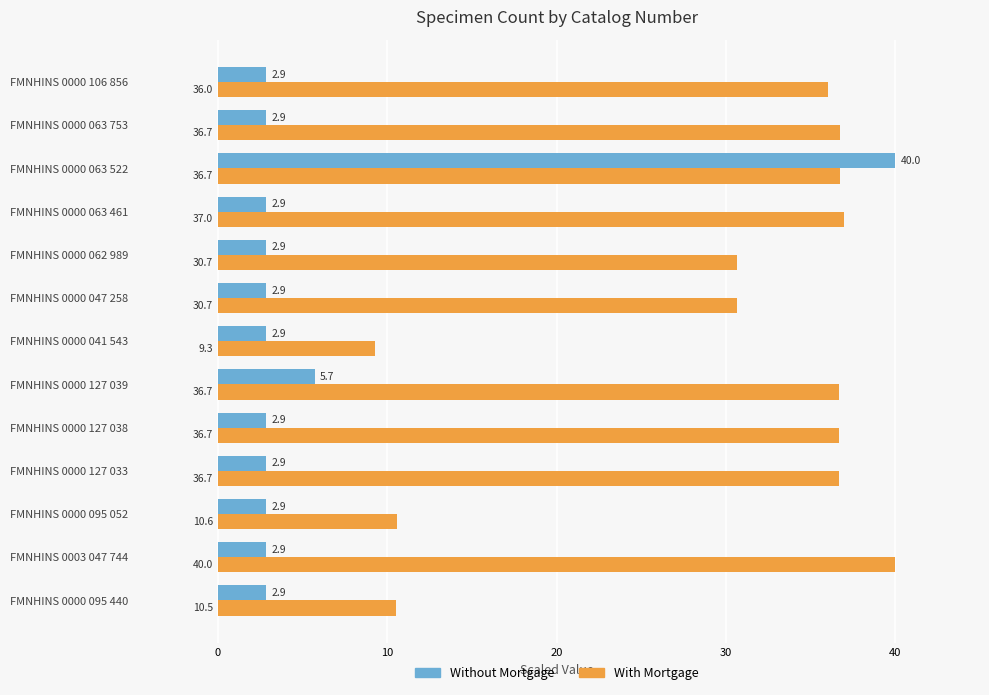

Read the Without Mortgage value at FMNHINS 0000 127 039.

5.7